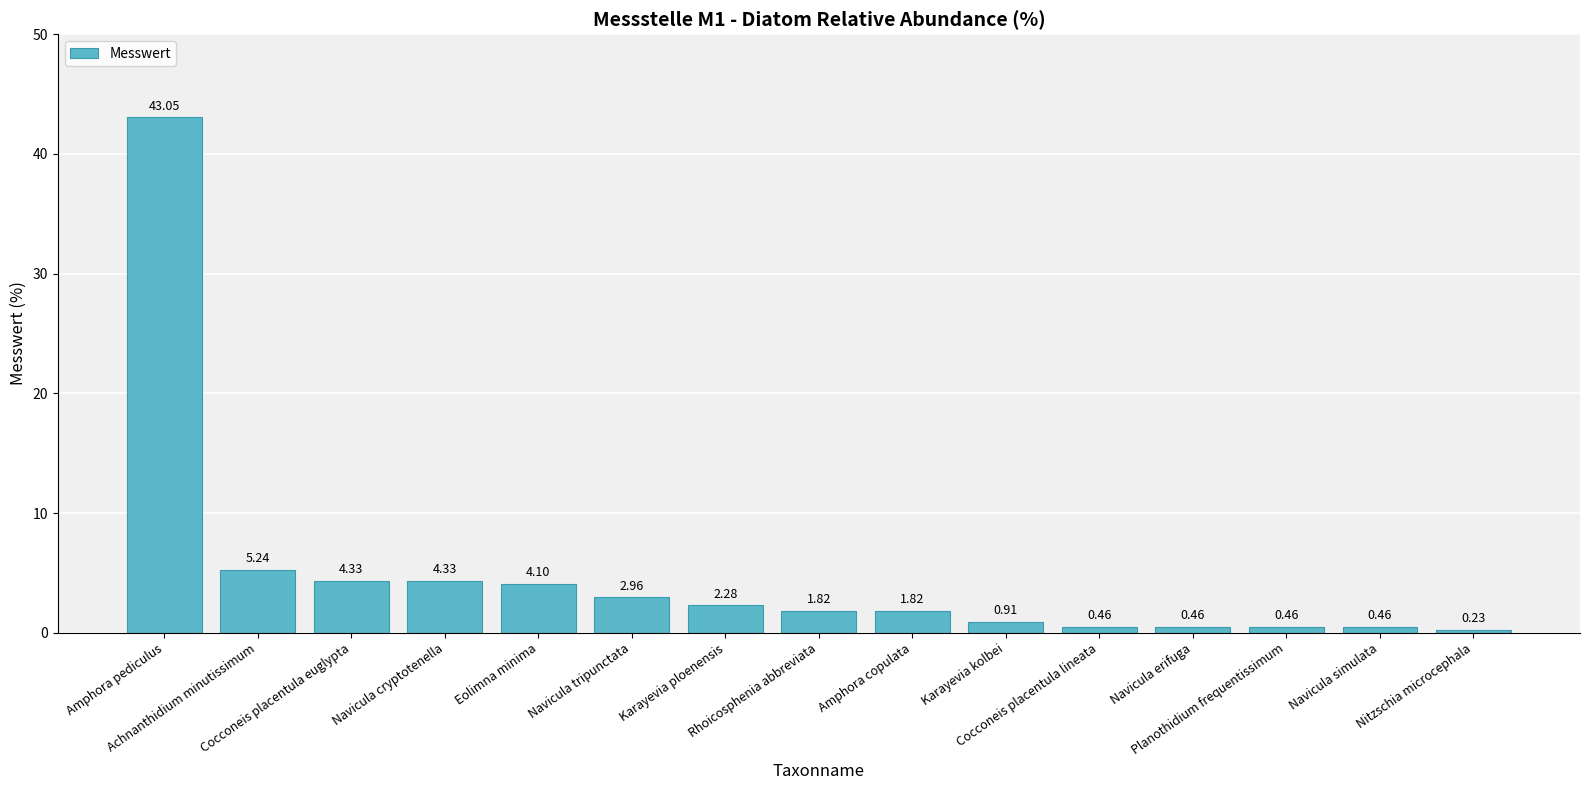

Which label corresponds to the largest value in the chart?

Amphora pediculus